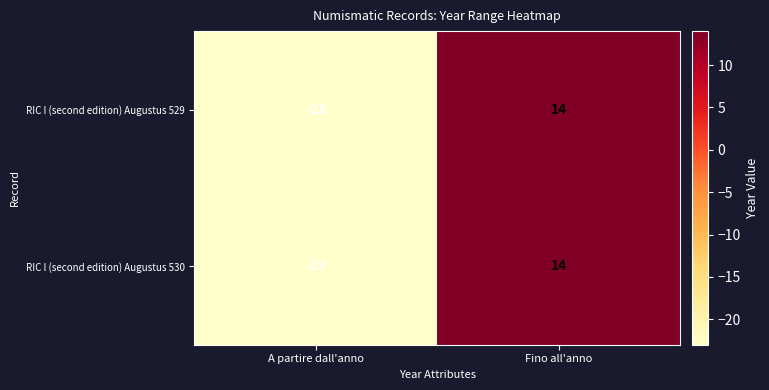

Reading left to right, what are all the values shown in this chart?

RIC I (second edition) Augustus 529: A partire dall'anno=-23	Fino all'anno=14
RIC I (second edition) Augustus 530: A partire dall'anno=-23	Fino all'anno=14